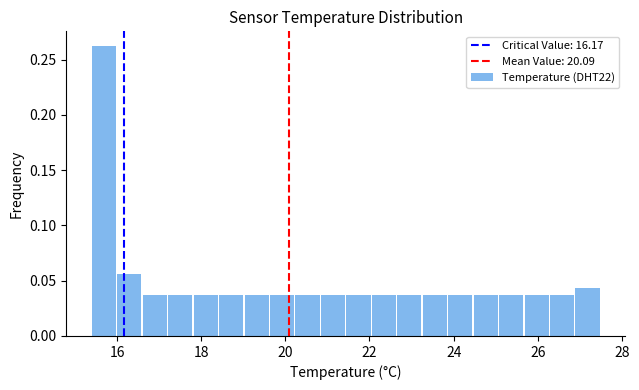

Around what value on the x-axis is the tallest bar? Give the approximate position of its centre, as read against the axis.

15.6